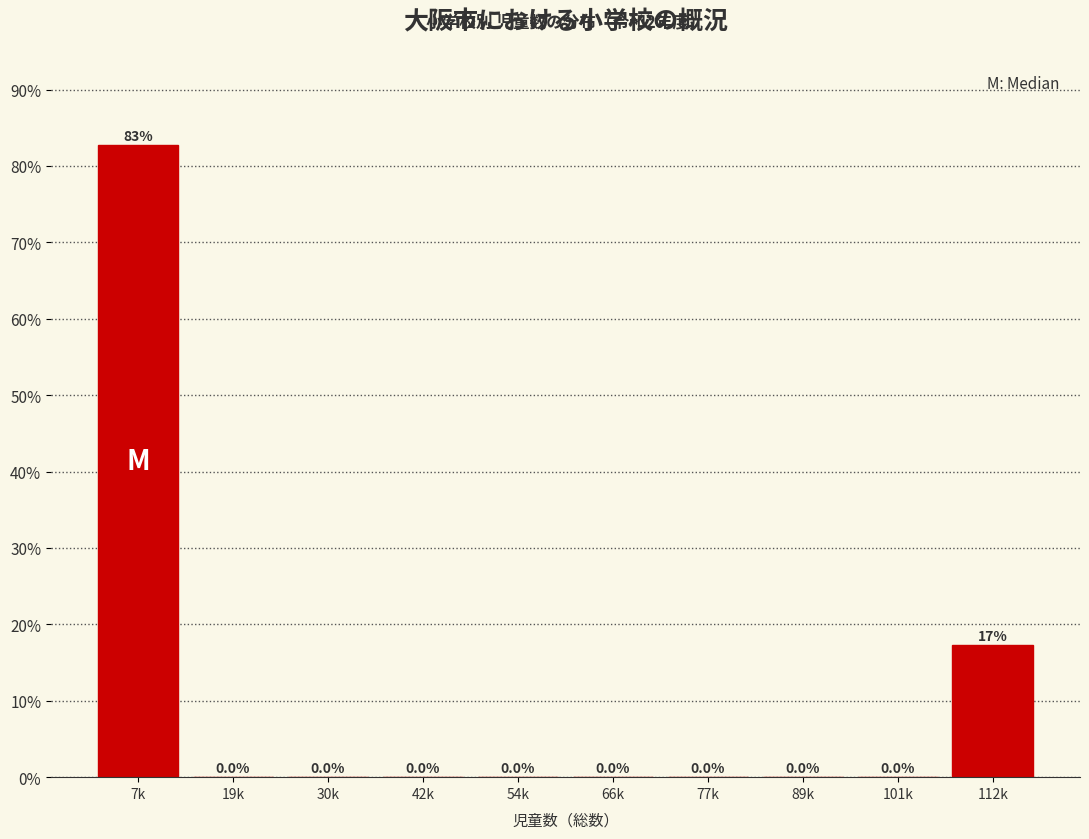

Reading right to left, extract all data points from this chart.

112k=17.2	101k=0.0	89k=0.0	77k=0.0	66k=0.0	54k=0.0	42k=0.0	30k=0.0	19k=0.0	7k=82.8